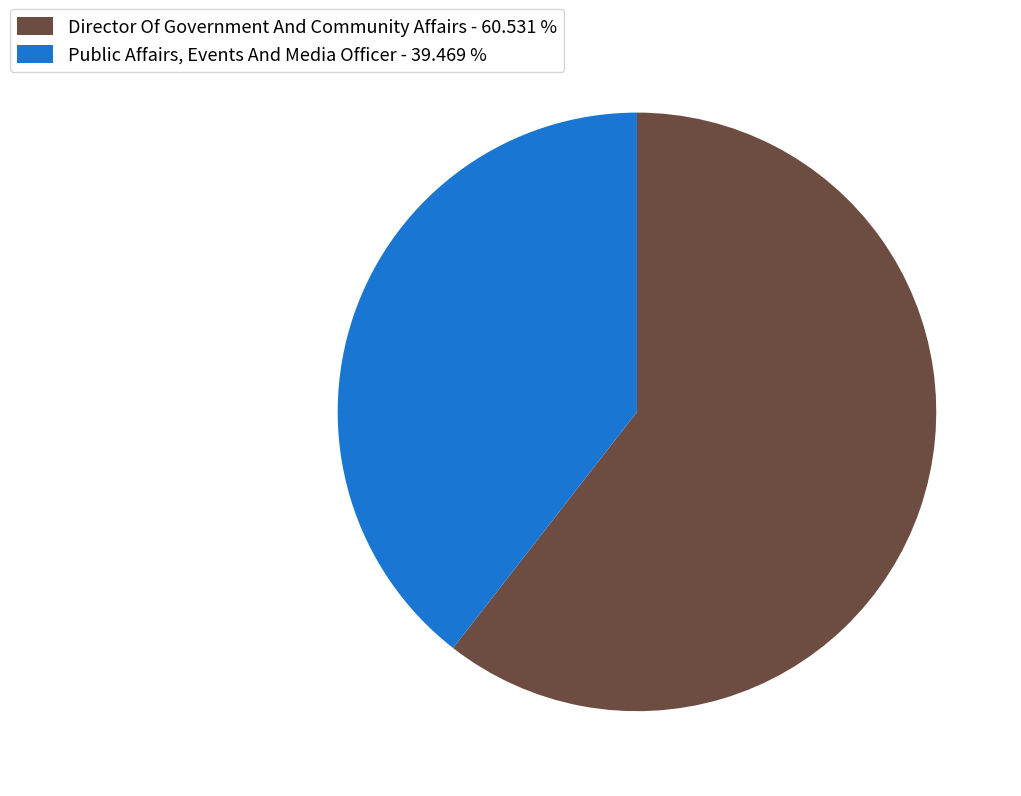

Is there any slice that represents more than half of the pie?

Yes